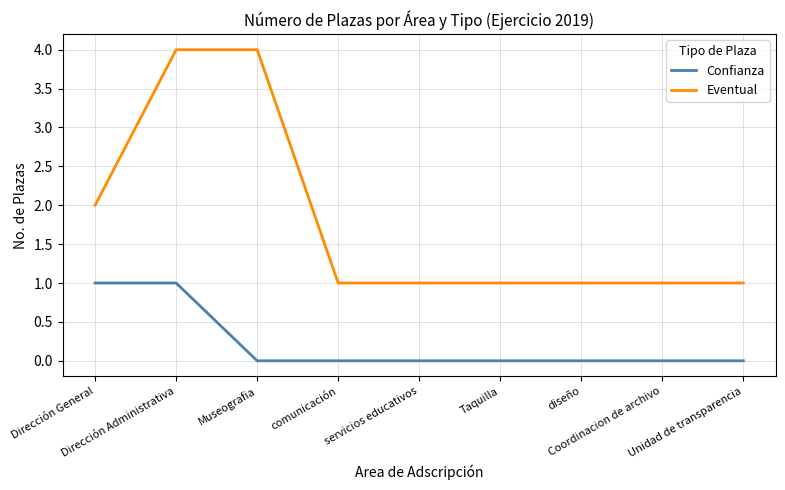

True or false: Eventual and Confianza intersect in this chart.

False